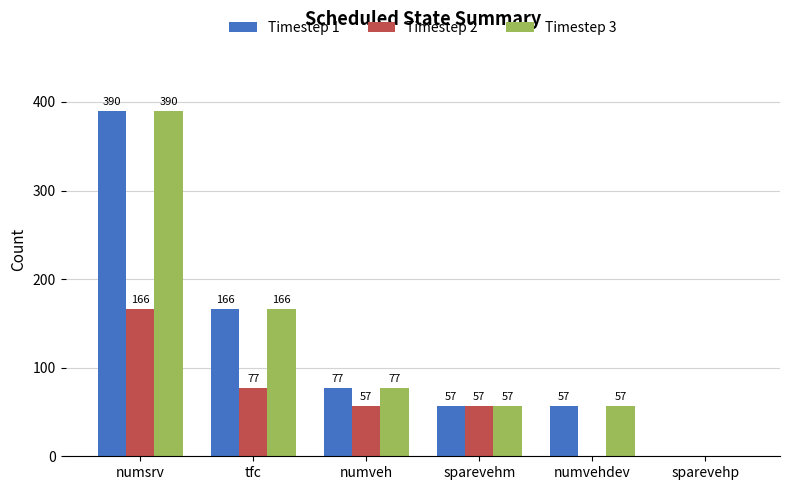

What is the total value across all series at numsrv?

946